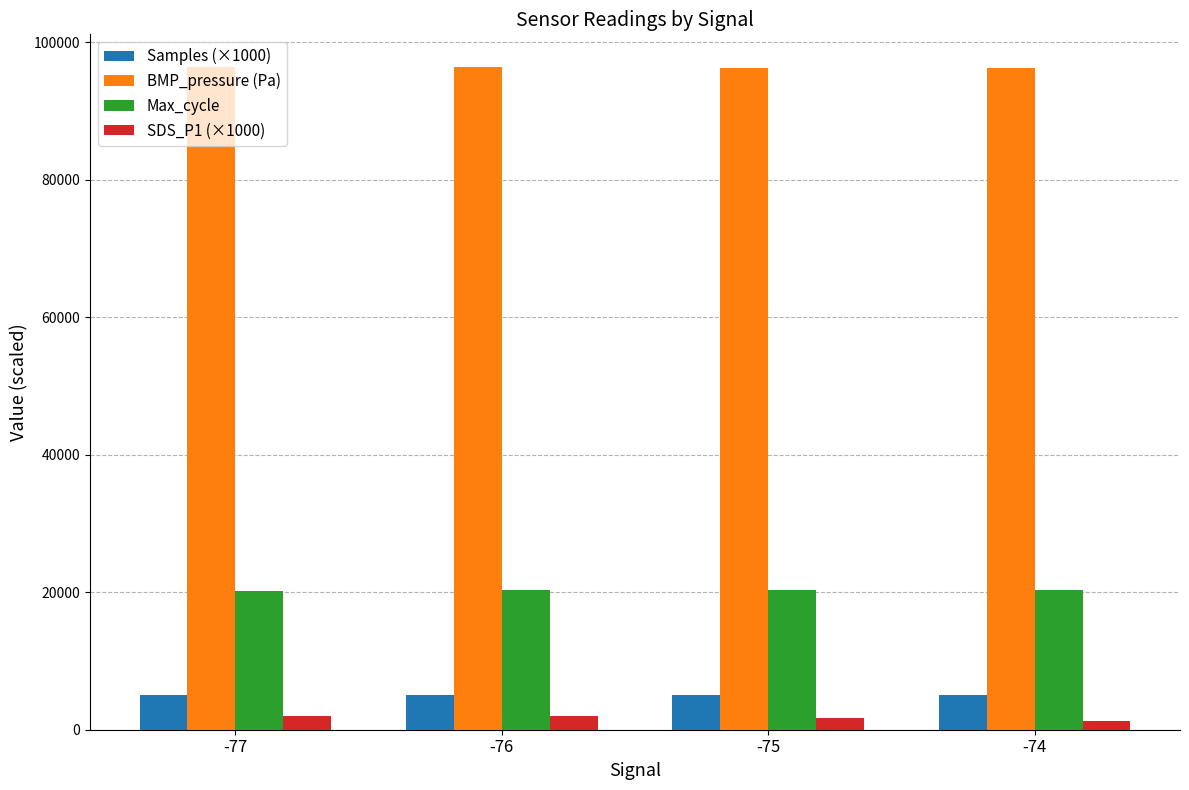

The value of BMP_pressure (Pa) at -75 is 128484.6. True or false?

False